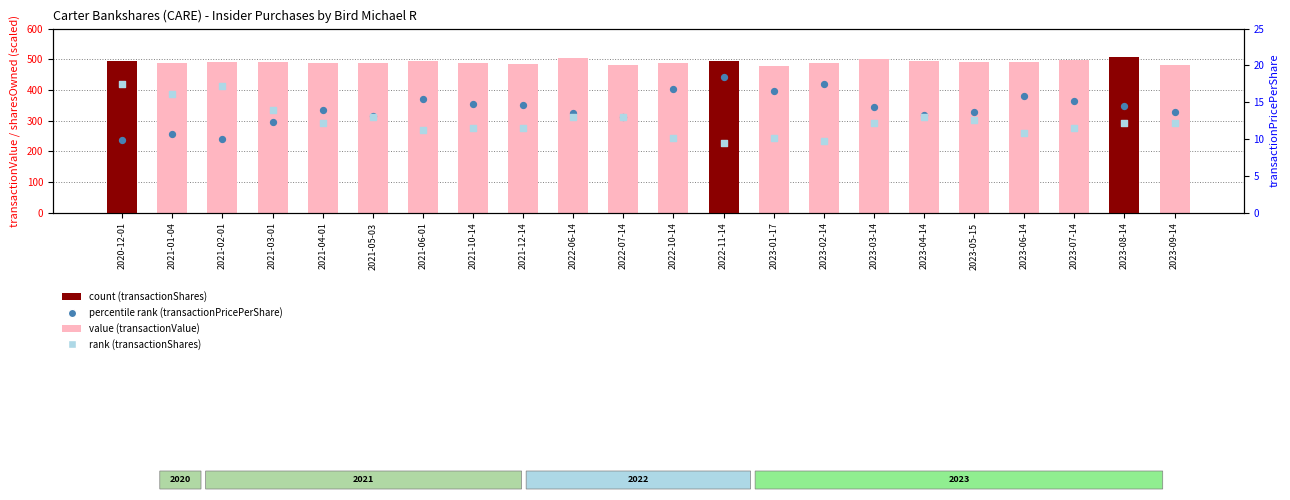

At how many categories does at least one series exceed 464?

22